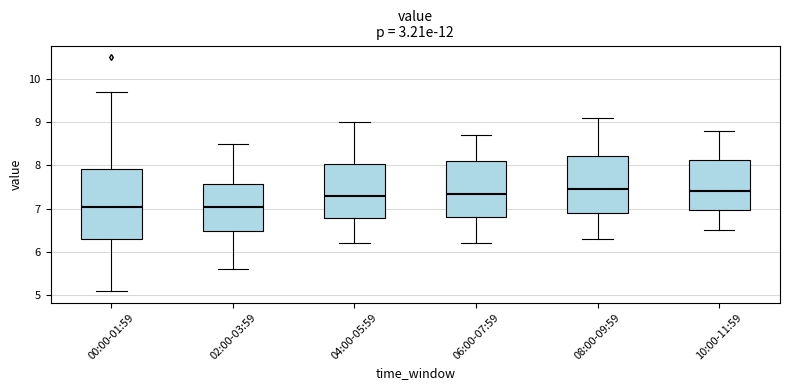

Reading left to right, transcribe this box plot: for each box, give where its median line is, the range the box spans, and where its two whiskers end, as read against the y-axis. The values are not printed on the chart, so give them approximately, as read against the axis.

00:00-01:59: median 7.1, box 6.3 to 7.9, whiskers 5.1 to 9.7
02:00-03:59: median 7.1, box 6.5 to 7.6, whiskers 5.6 to 8.5
04:00-05:59: median 7.3, box 6.8 to 8.0, whiskers 6.2 to 9.0
06:00-07:59: median 7.4, box 6.8 to 8.1, whiskers 6.2 to 8.7
08:00-09:59: median 7.5, box 6.9 to 8.2, whiskers 6.3 to 9.1
10:00-11:59: median 7.4, box 7.0 to 8.1, whiskers 6.5 to 8.8